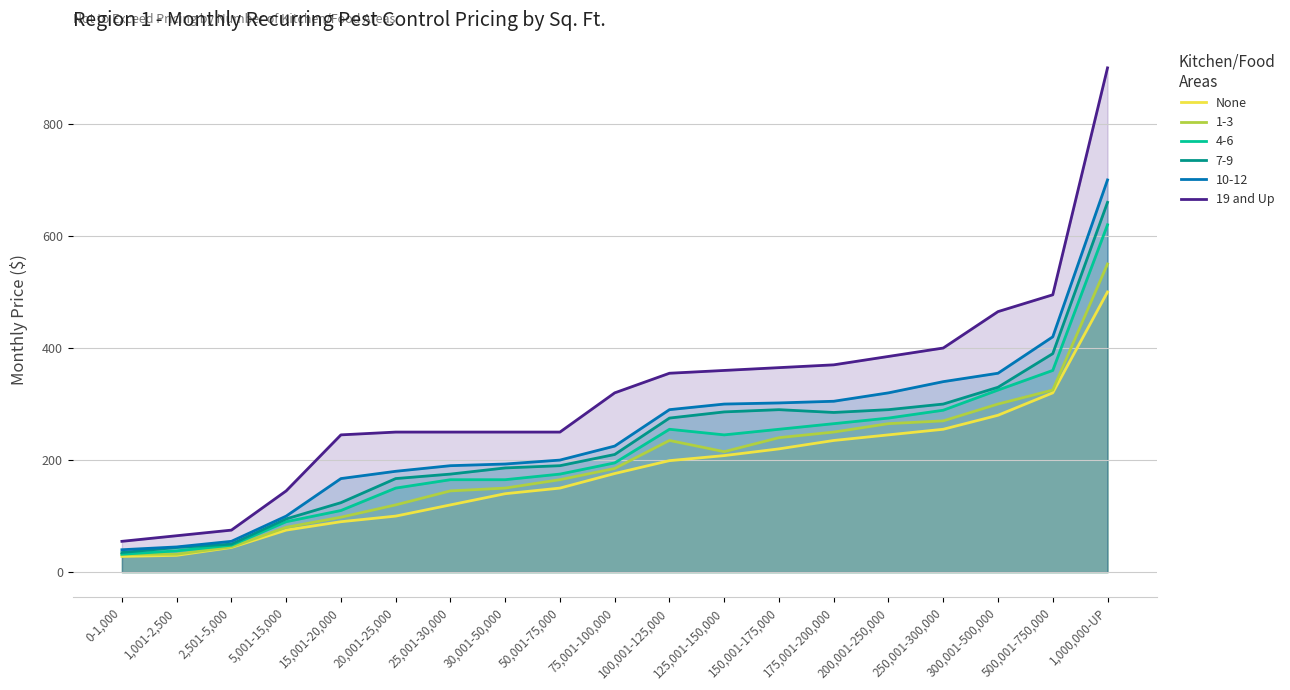

Is the value of None at 250,001-300,000 greater than the value of 19 and Up at 300,001-500,000?

No